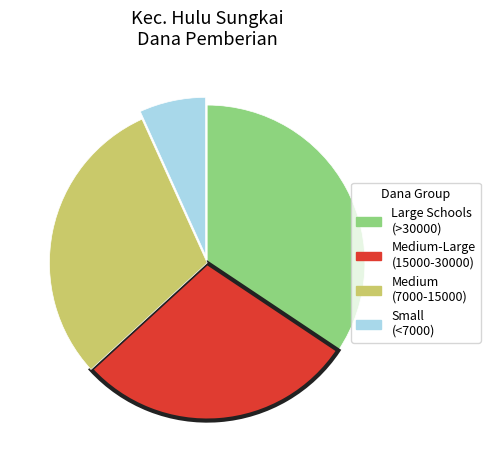

Is there any slice that represents more than half of the pie?

No